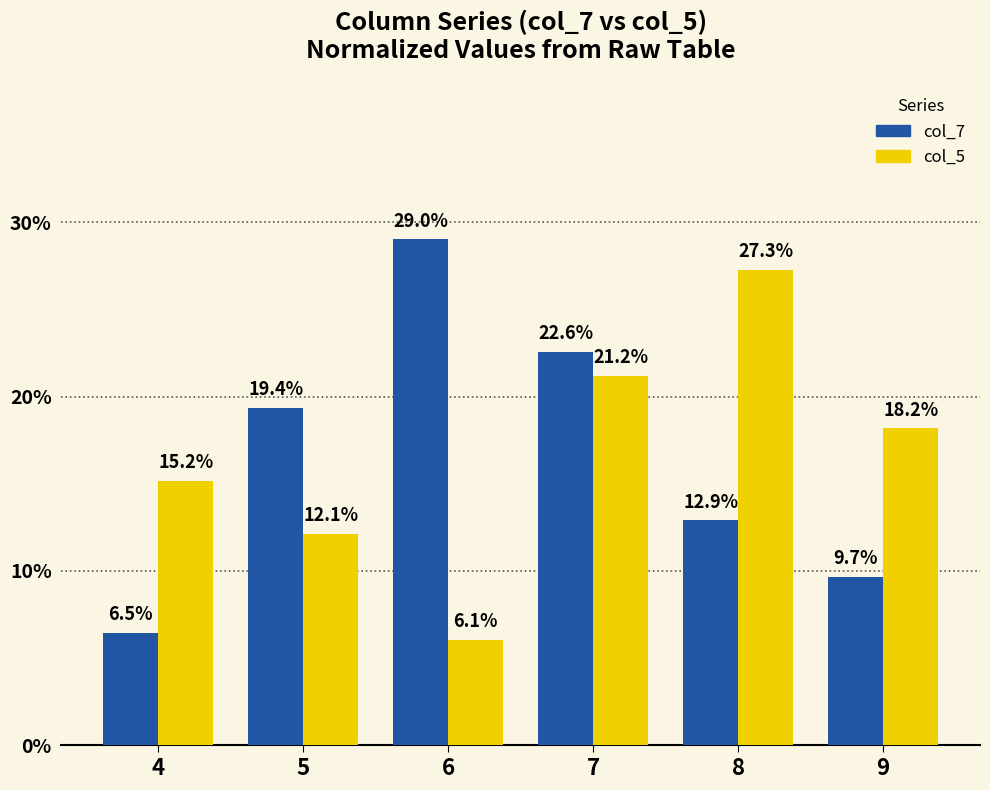

The col_5 series shows 5.3 at 5. True or false?

False